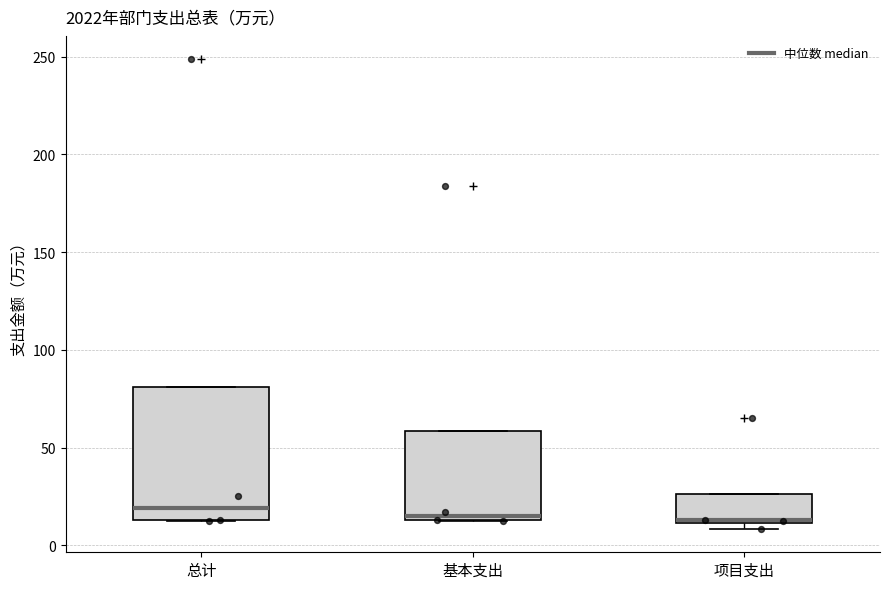

Reading left to right, transcribe this box plot: for each box, give where its median line is, the range the box spans, and where its two whiskers end, as read against the y-axis. The values are not printed on the chart, so give them approximately, as read against the axis.

总计: median 20, box 15 to 80, whiskers 15 to 80
基本支出: median 15 (just above the box's lower edge), box 15 to 60, whiskers 15 to 60
项目支出: median 15, box 10 to 25, whiskers 10 (just below the box's lower edge) to 25